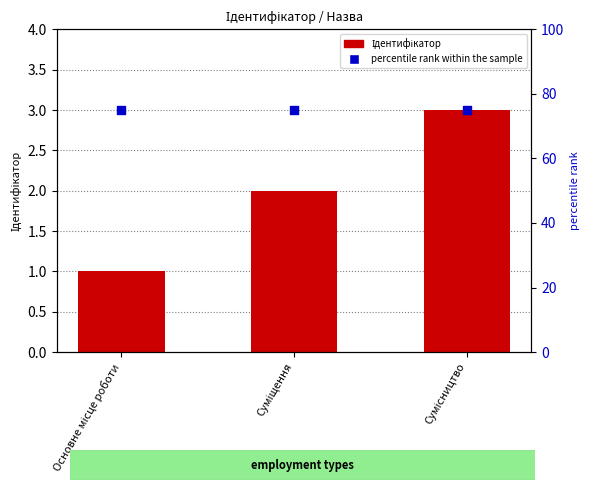

At which category is the sum across all series the highest?

Сумісництво